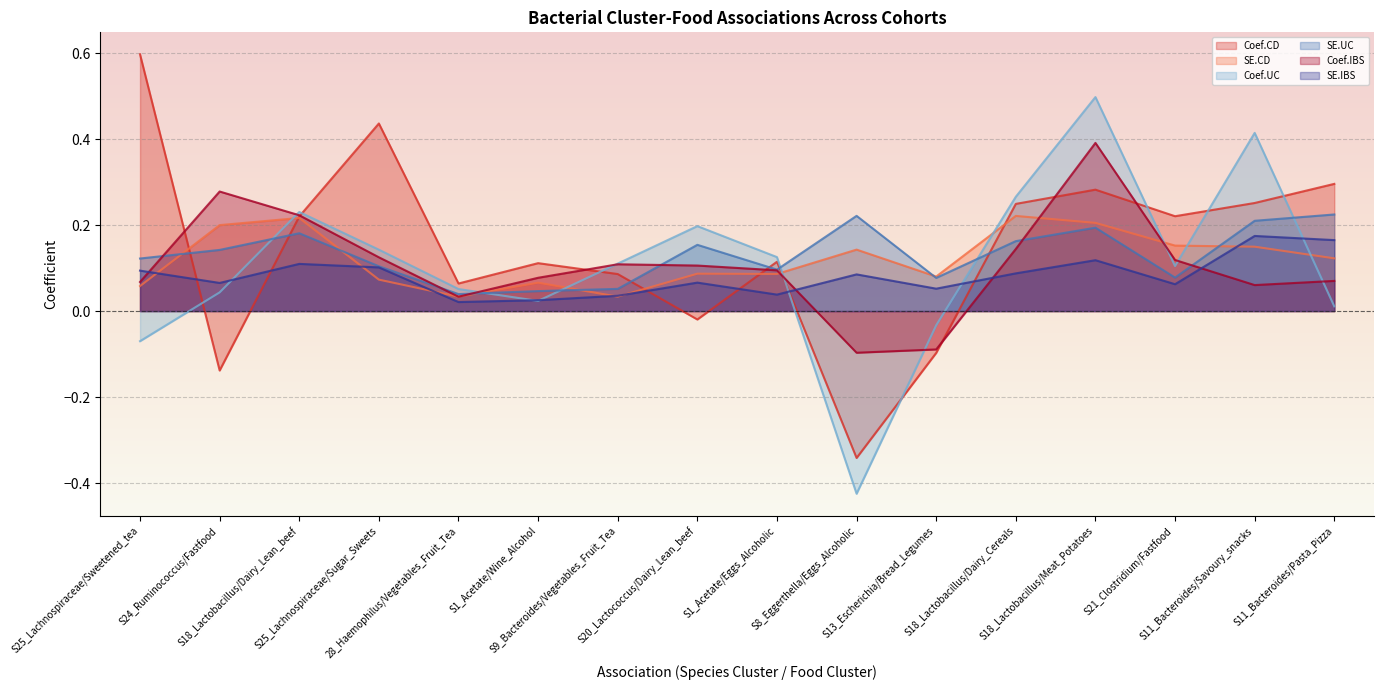

Reading left to right, transcribe all the data shown in this chart.

Coef.CD: 0.6	-0.1	0.2	0.4	0.1	0.1	0.1	-0.0	0.1	-0.3	-0.1	0.2	0.3	0.2	0.3	0.3
SE.CD: 0.1	0.2	0.2	0.1	0.0	0.1	0.0	0.1	0.1	0.1	0.1	0.2	0.2	0.2	0.1	0.1
Coef.UC: -0.1	0.0	0.2	0.1	0.1	0.0	0.1	0.2	0.1	-0.4	-0.0	0.3	0.5	0.1	0.4	0.0
SE.UC: 0.1	0.1	0.2	0.1	0.0	0.0	0.1	0.2	0.1	0.2	0.1	0.2	0.2	0.1	0.2	0.2
Coef.IBS: 0.1	0.3	0.2	0.1	0.0	0.1	0.1	0.1	0.1	-0.1	-0.1	0.1	0.4	0.1	0.1	0.1
SE.IBS: 0.1	0.1	0.1	0.1	0.0	0.0	0.0	0.1	0.0	0.1	0.1	0.1	0.1	0.1	0.2	0.2